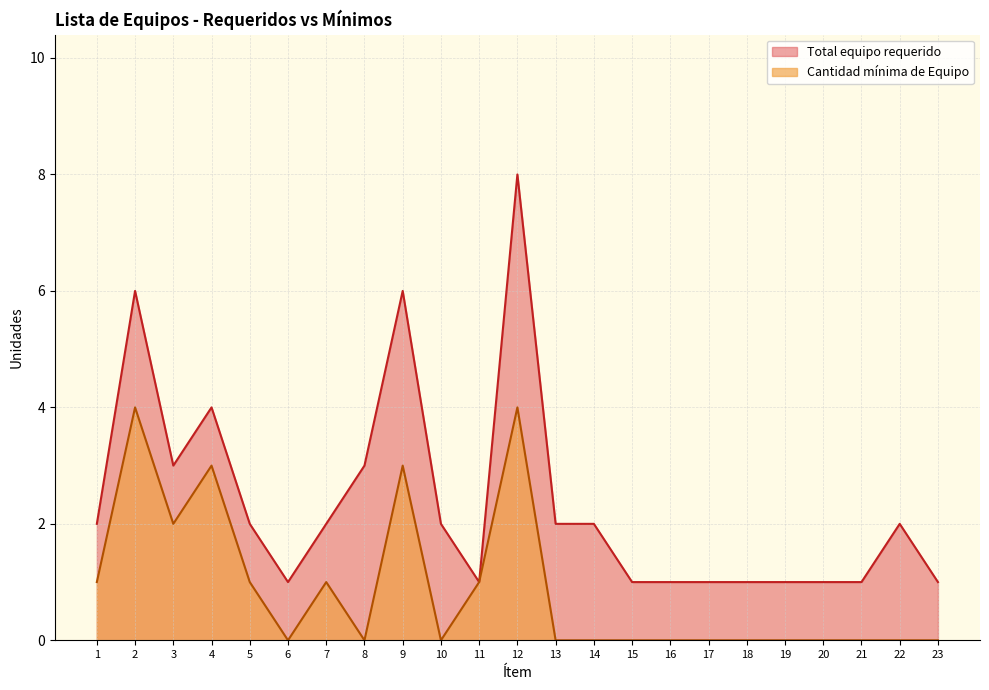

What is the difference between the highest and lowest values at 3?

1